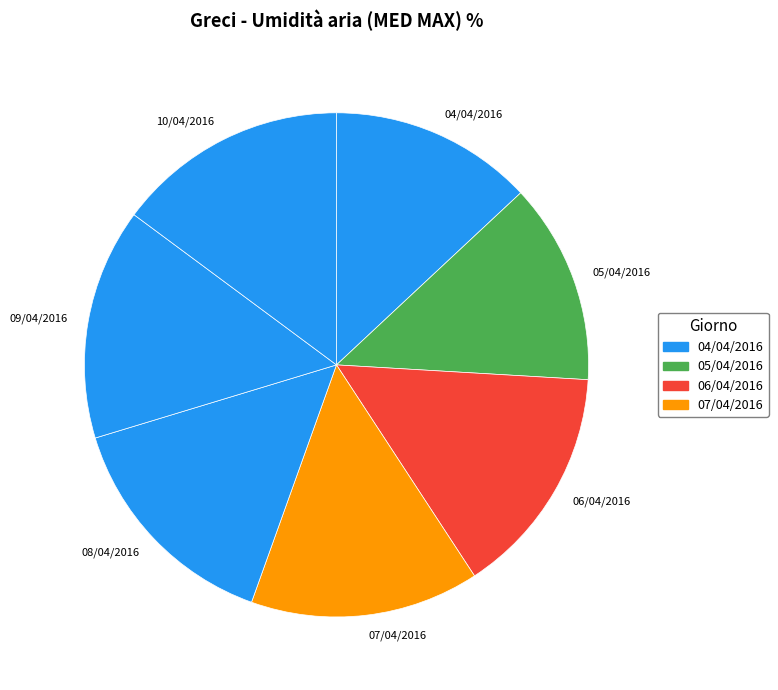

Does any single category account for the majority?

No